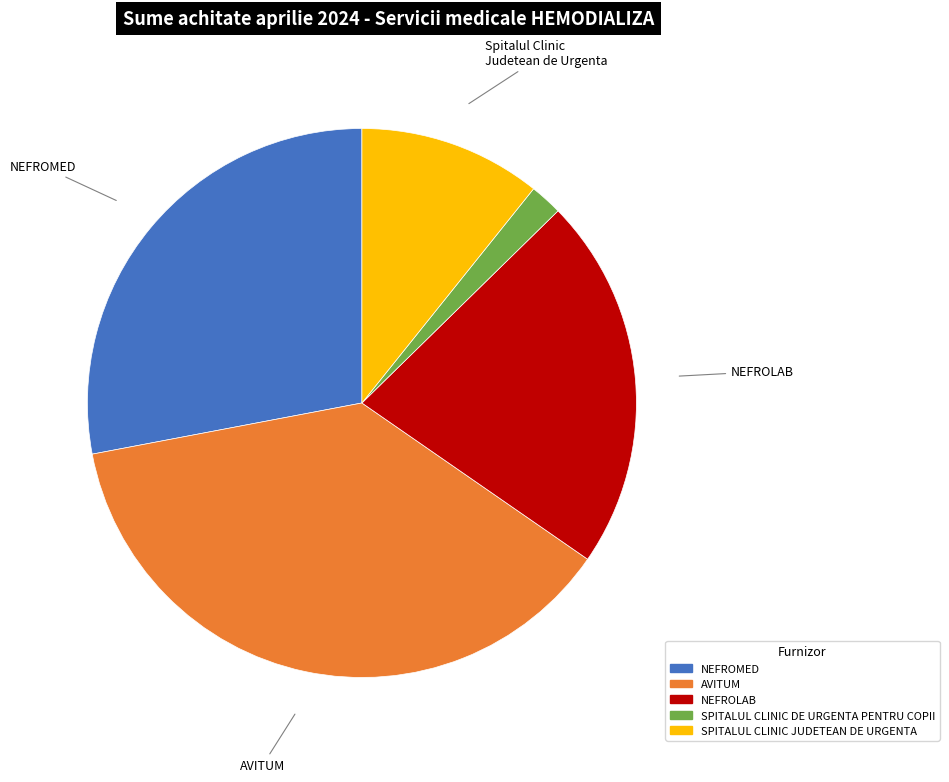

Rank the categories by value from lowest to highest.

SPITALUL CLINIC DE URGENTA PENTRU COPII, SPITALUL CLINIC JUDETEAN DE URGENTA, NEFROLAB, NEFROMED, AVITUM